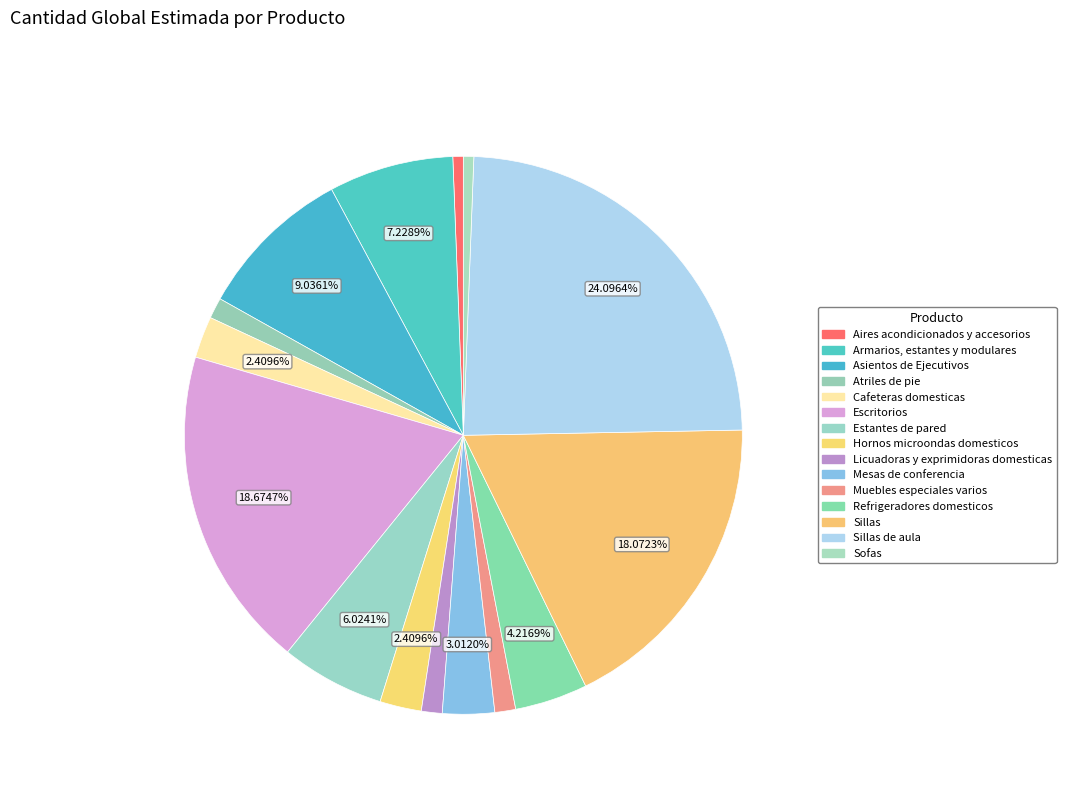

How many segments does this pie chart have?

15